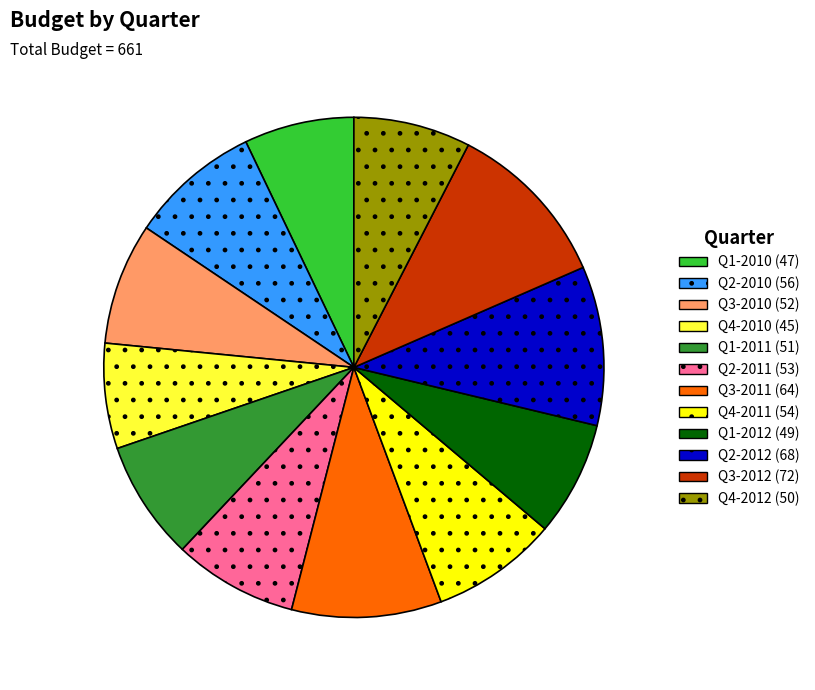

True or false: Q4-2011 accounts for 8% of the total.

True